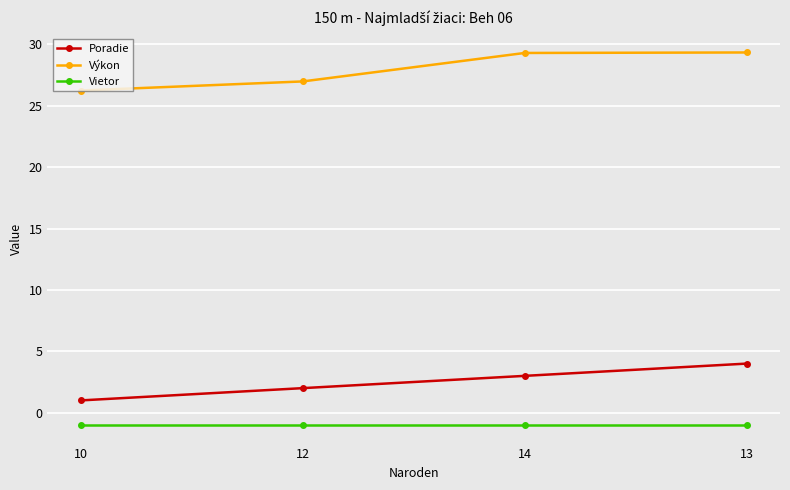

Is it true that Výkon equals 29.4 at 13?

True